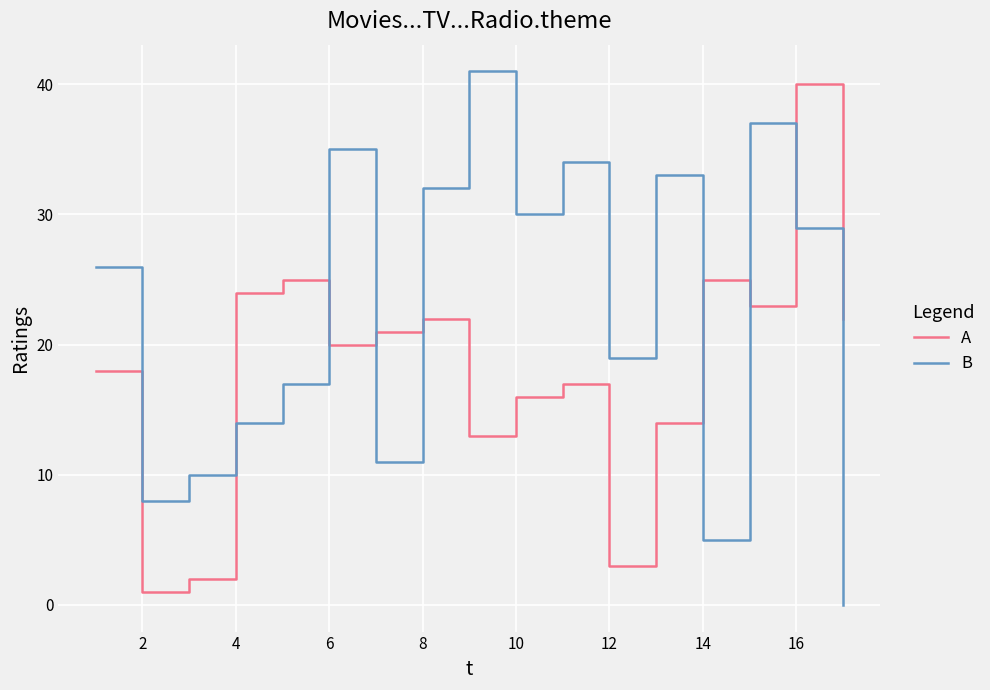

True or false: A and B intersect in this chart.

True